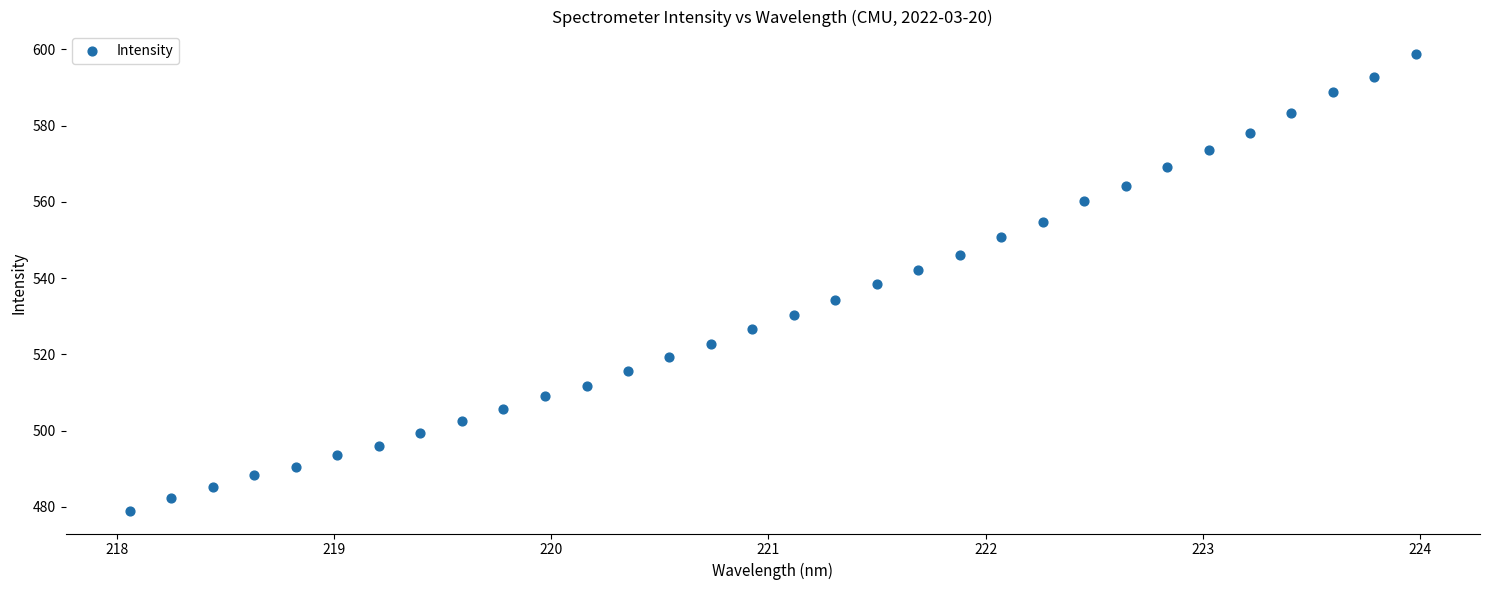

What is the range of Y values (max minus min)?

119.6